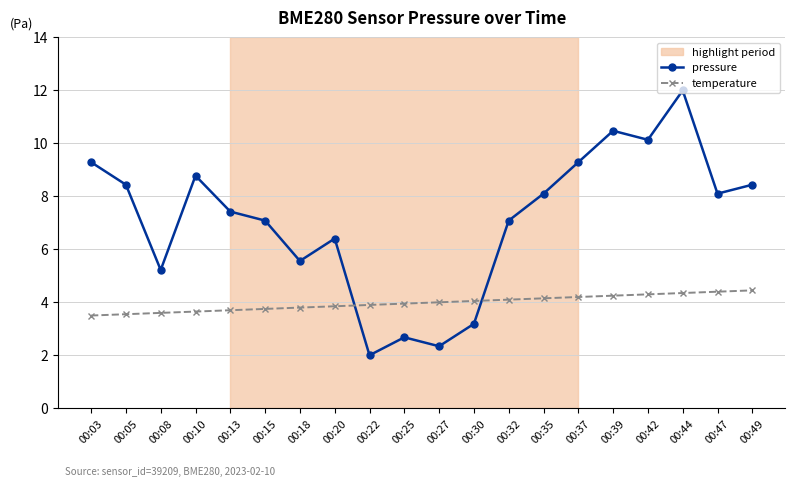

Rank the series by their average value, from highest to lowest.

pressure, temperature